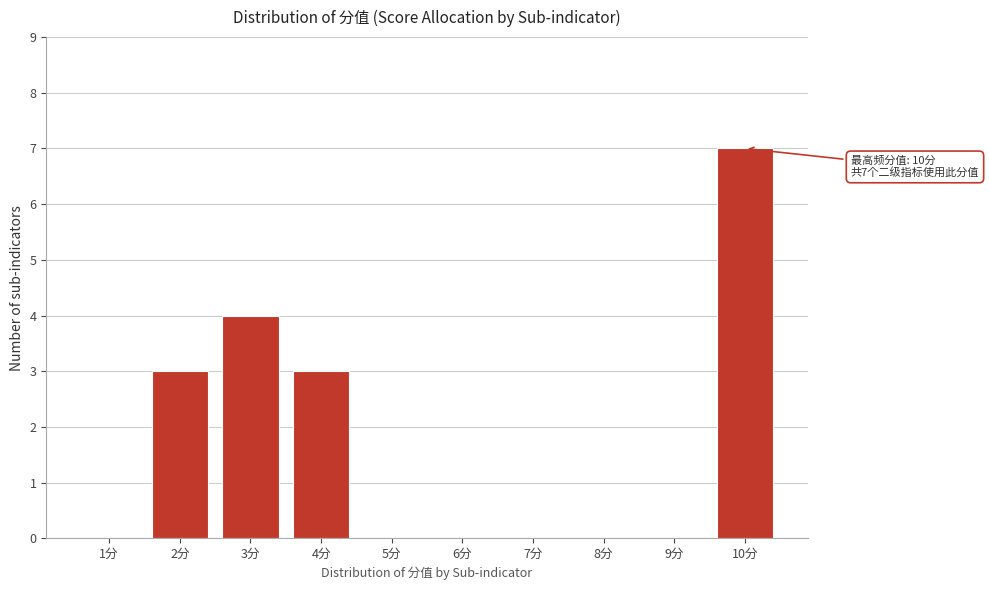

Reading left to right, list all the values displayed in this chart.

1分=0	2分=3	3分=4	4分=3	5分=0	6分=0	7分=0	8分=0	9分=0	10分=7